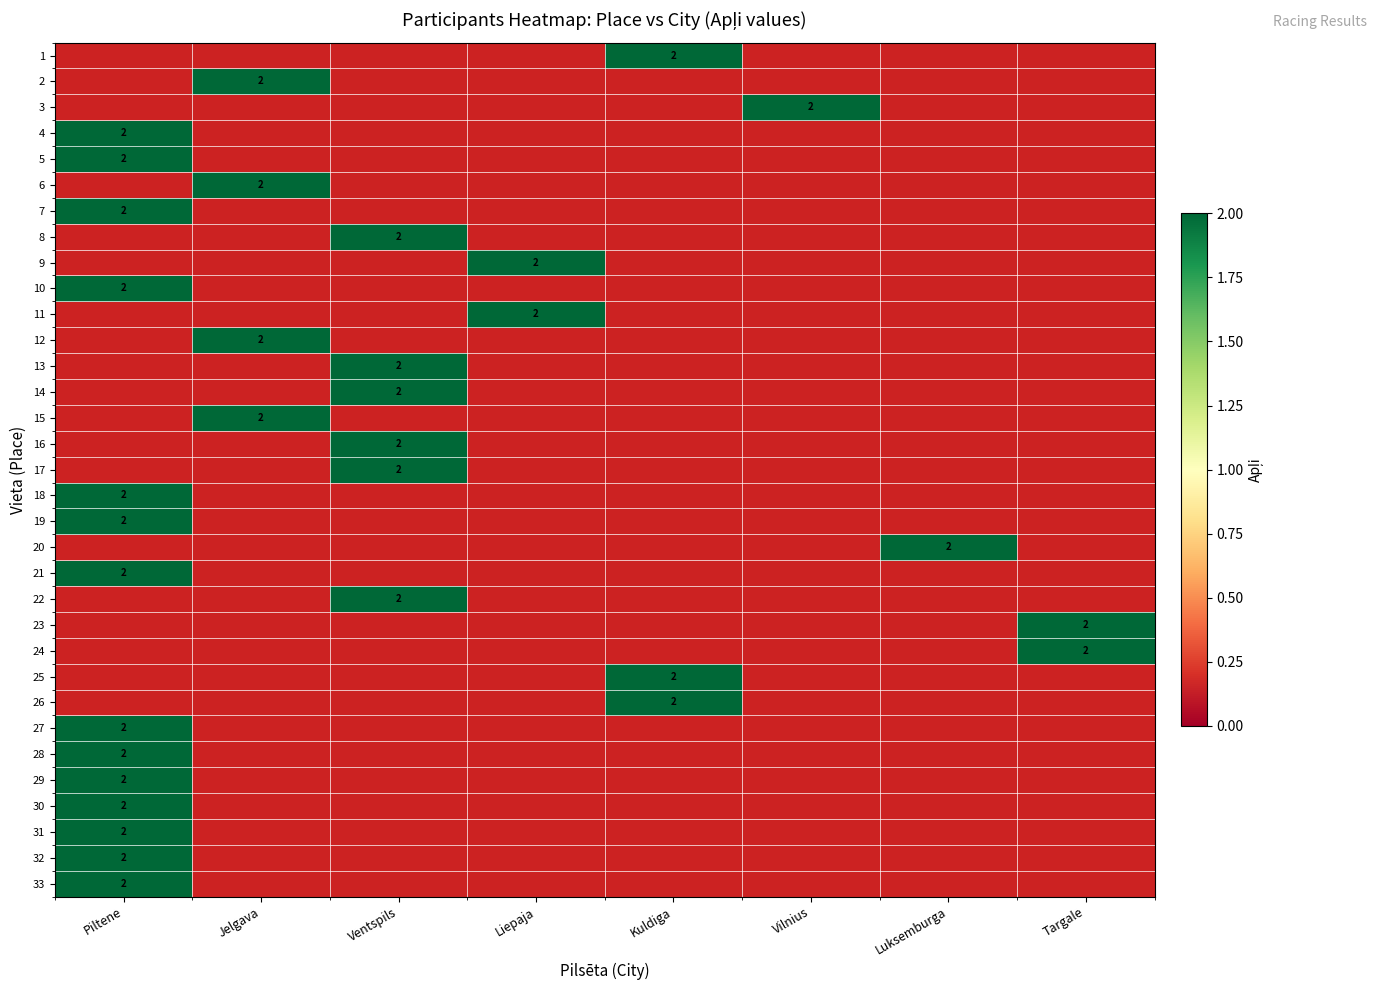

Which category has the highest value across all series?

Kuldiga